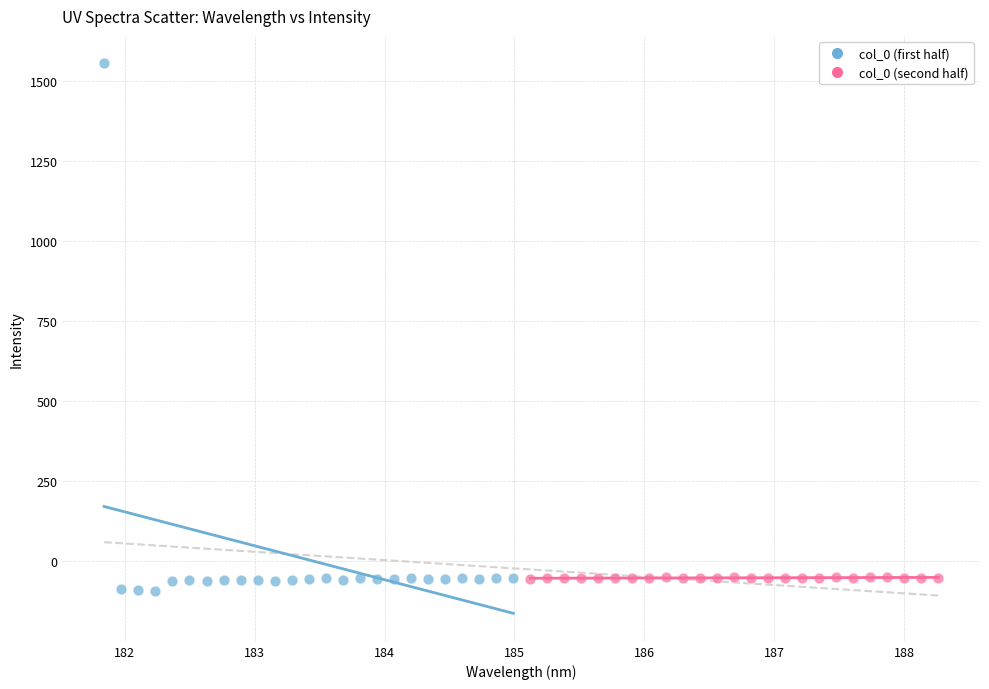

Which series has the widest spread of Y values?

col_0 (first half)